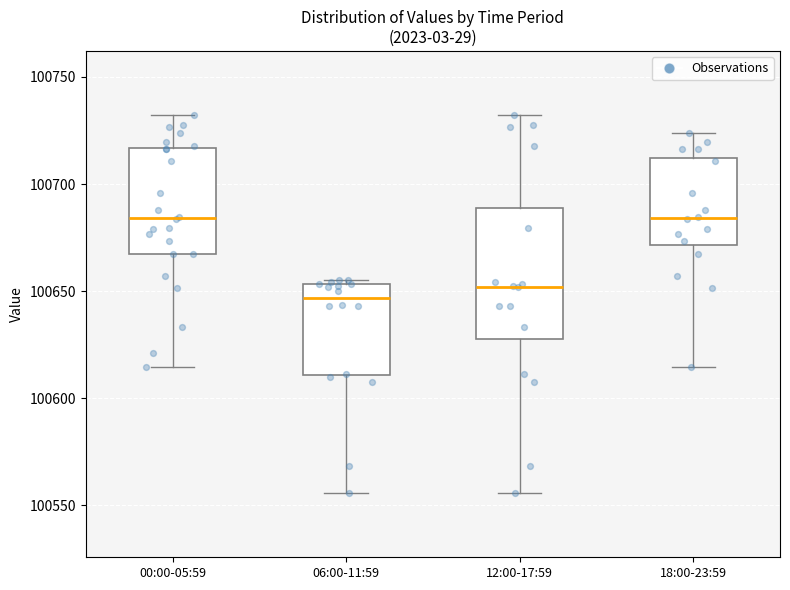

Reading left to right, transcribe this box plot: for each box, give where its median line is, the range the box spans, and where its two whiskers end, as read against the y-axis. The values are not printed on the chart, so give them approximately, as read against the axis.

00:00-05:59: median 100685, box 100665 to 100715, whiskers 100615 to 100730
06:00-11:59: median 100645, box 100610 to 100655, whiskers 100555 to 100655 (just above the box's upper edge)
12:00-17:59: median 100650, box 100630 to 100690, whiskers 100555 to 100730
18:00-23:59: median 100685, box 100670 to 100710, whiskers 100615 to 100725